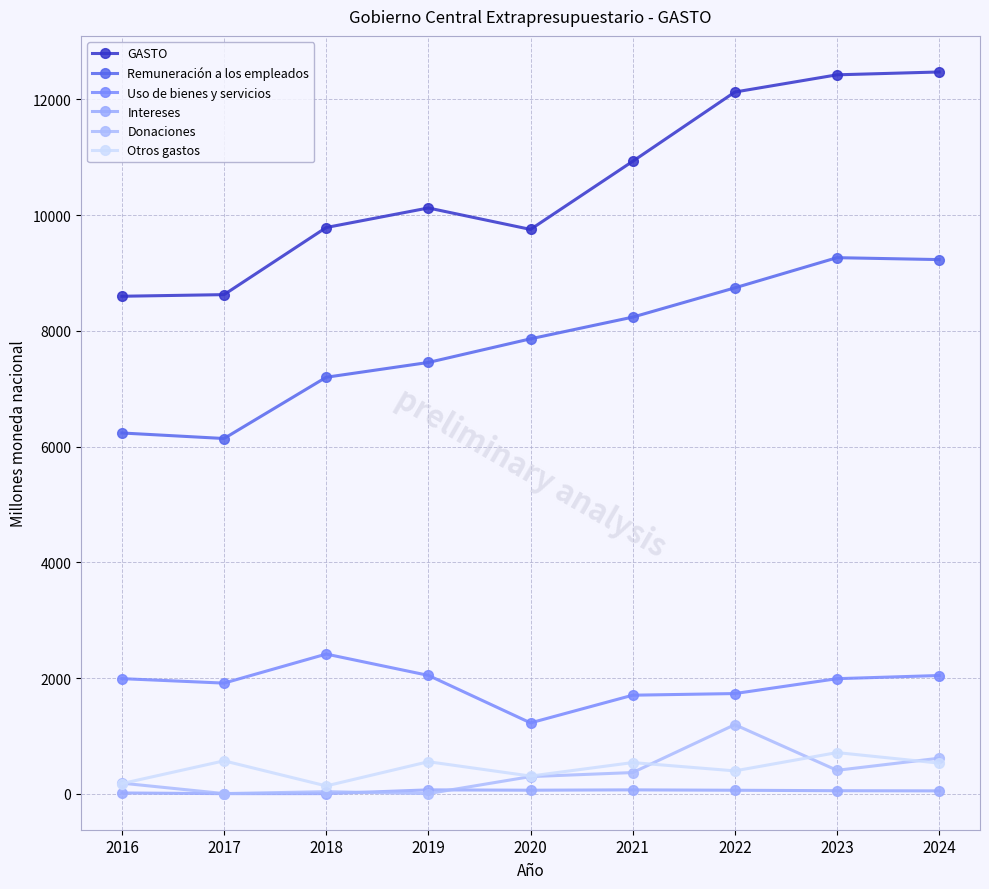

How many data points in Remuneración a los empleados are above 7862?

5